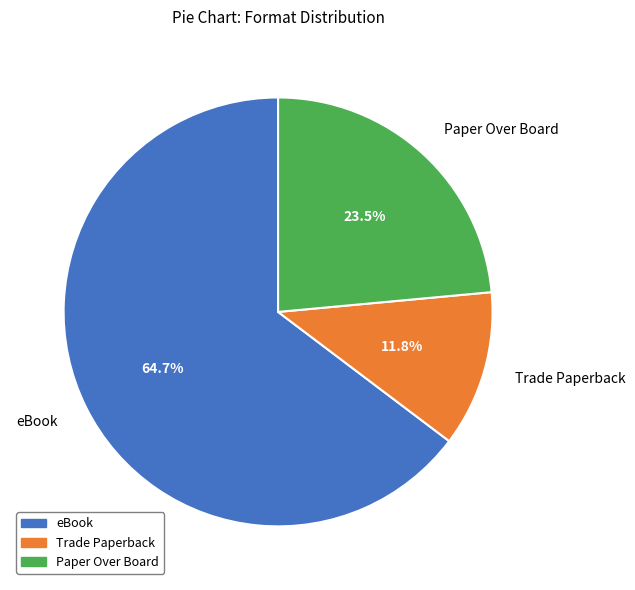

Does any single category account for the majority?

Yes